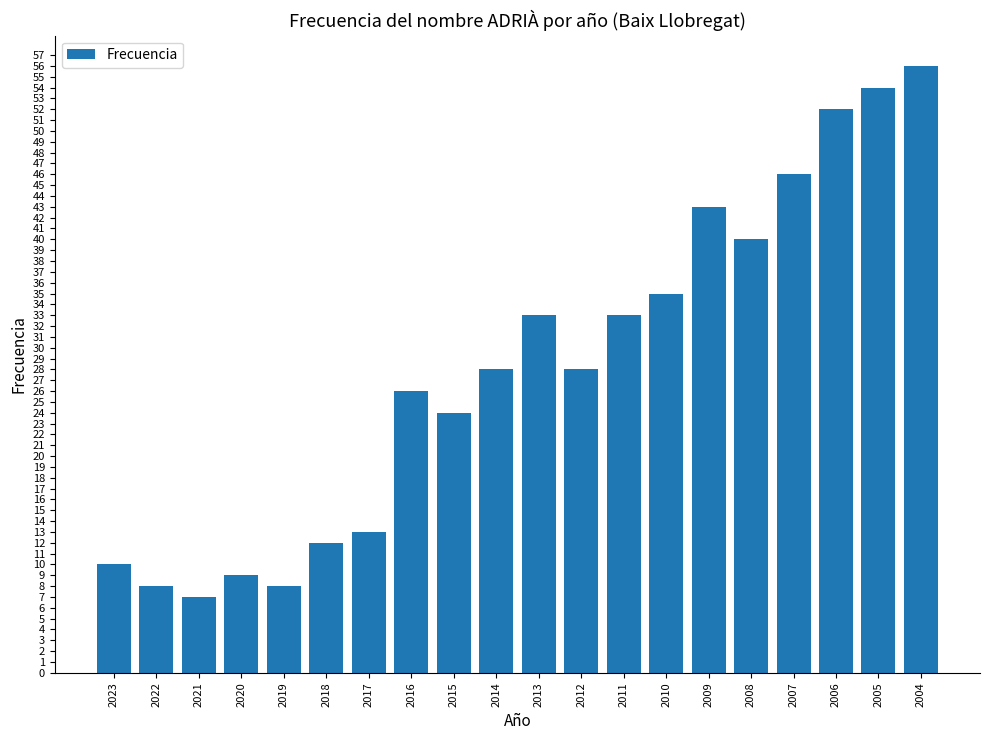

What is the greatest value displayed?

56